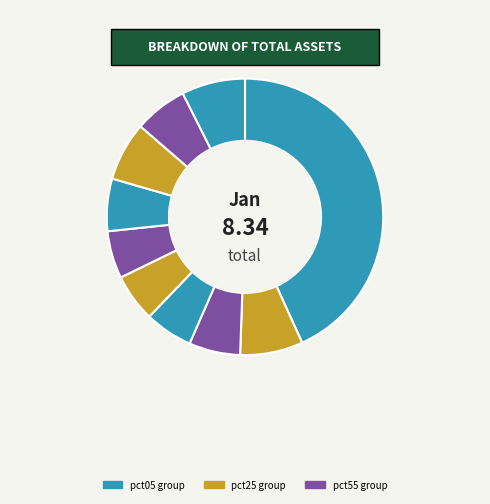

How many segments does this pie chart have?

10